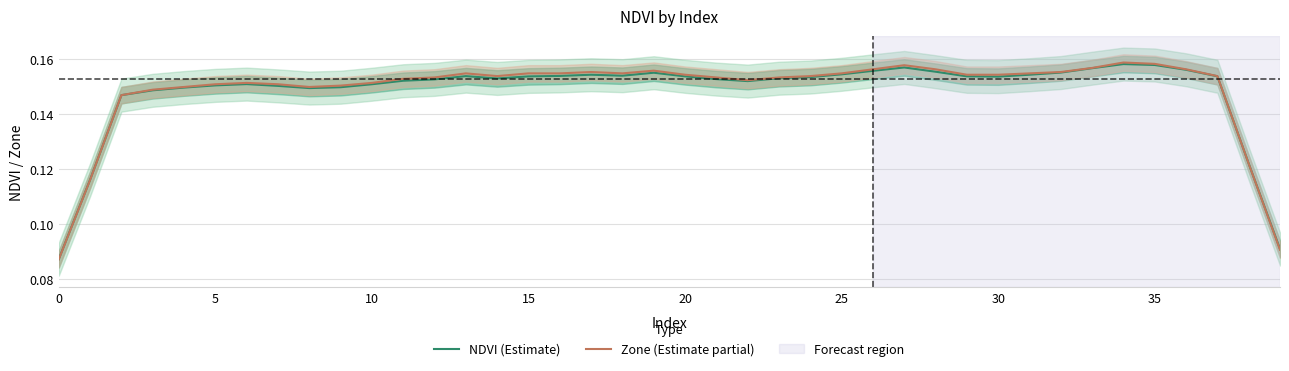

True or false: Zone (Estimate partial) has more than 1 points higher than both neighbors.

True